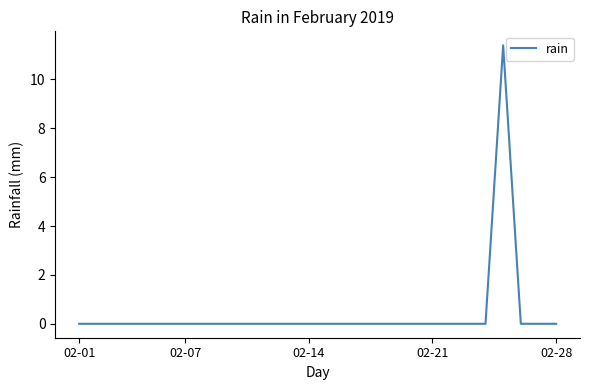

What is the maximum value shown in the chart?

11.4